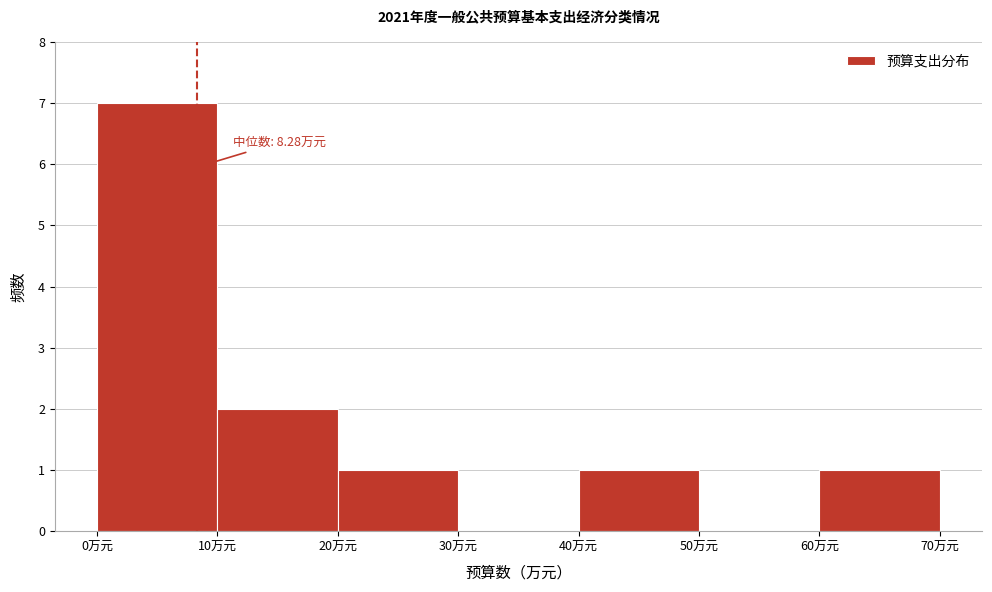

Over which range of the x-axis is the bar tallest?

0 to 10